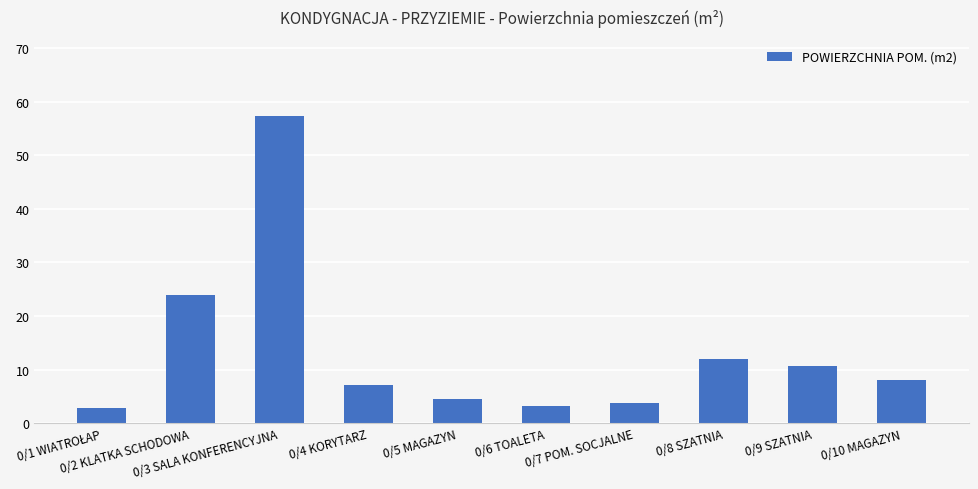

True or false: the data shows 2.8 at 0/4 KORYTARZ.

False